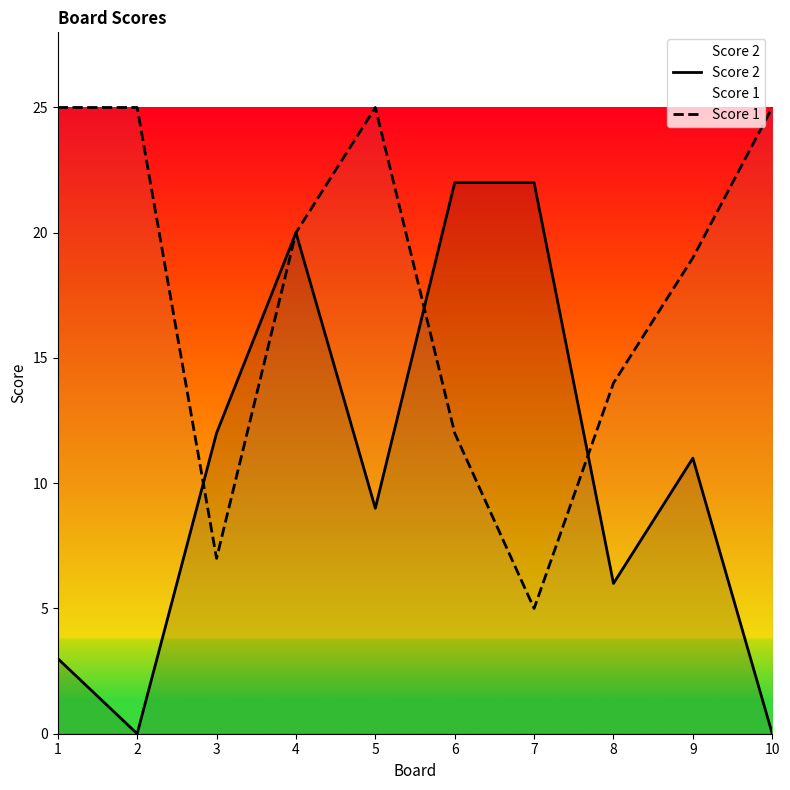

Where is Score 2 nearest to the value 11?

9